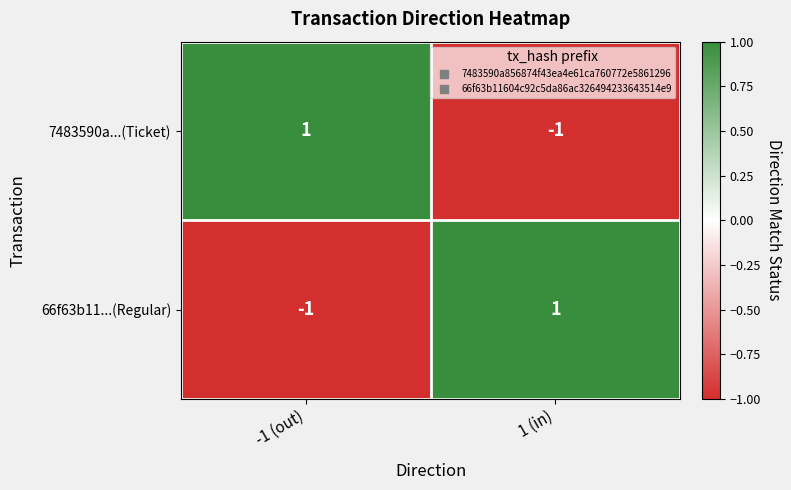

Rank the series at 1 (in) from lowest to highest value.

7483590a...(Ticket), 66f63b11...(Regular)